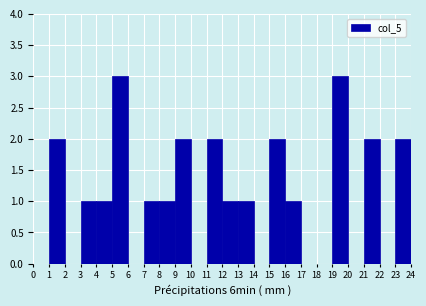

Reading left to right, transcribe this chart: for each bar, give the range it covers on the x-axis and its height. The values are not printed on the chart, so give them approximately, as read against the axis.

0 to 1: 0
1 to 2: 2
2 to 3: 0
3 to 4: 1
4 to 5: 1
5 to 6: 3
6 to 7: 0
7 to 8: 1
8 to 9: 1
9 to 10: 2
10 to 11: 0
11 to 12: 2
12 to 13: 1
13 to 14: 1
14 to 15: 0
15 to 16: 2
16 to 17: 1
17 to 18: 0
18 to 19: 0
19 to 20: 3
20 to 21: 0
21 to 22: 2
22 to 23: 0
23 to 24: 2